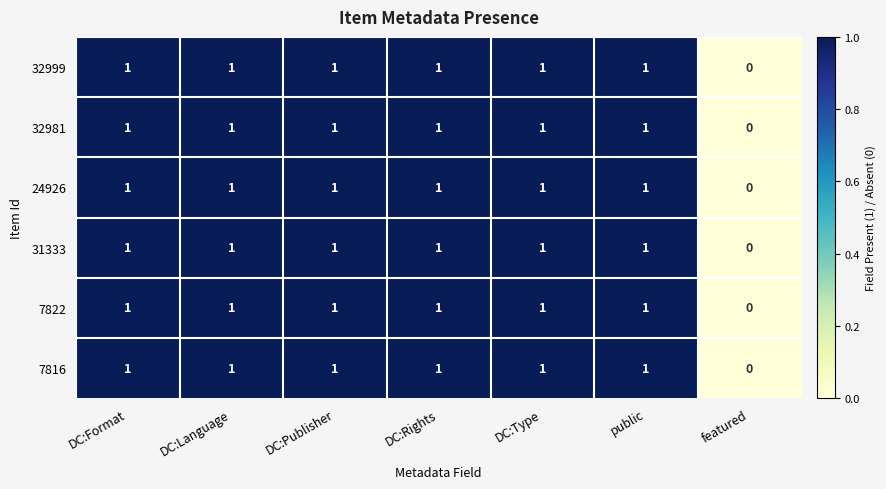

Which category has the lowest value in the 32999 series?

featured